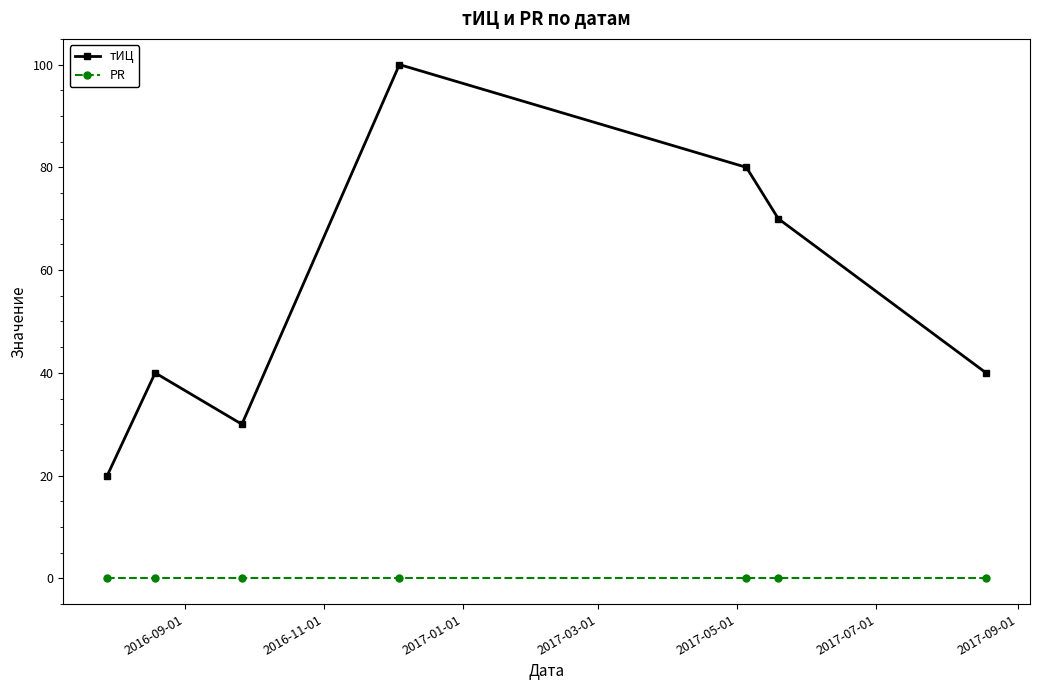

What is the greatest value displayed?

100